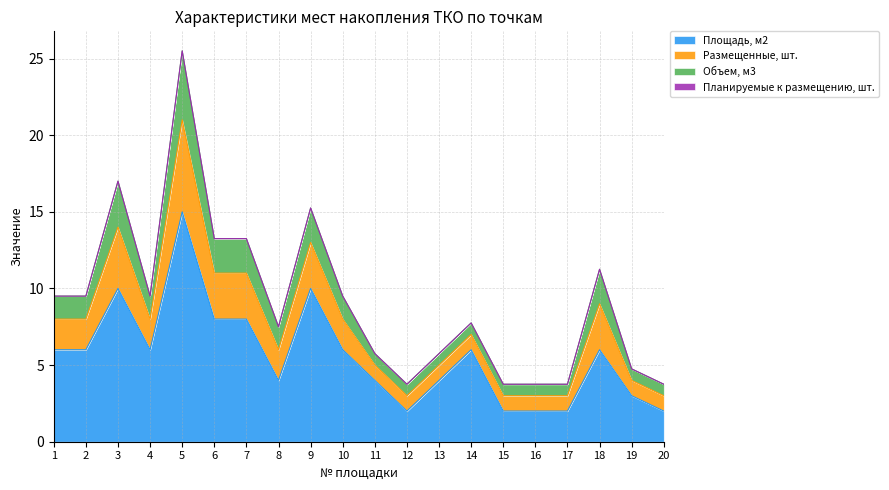

What is the sum of the Объем, м3 values at 20 and 8?

2.2